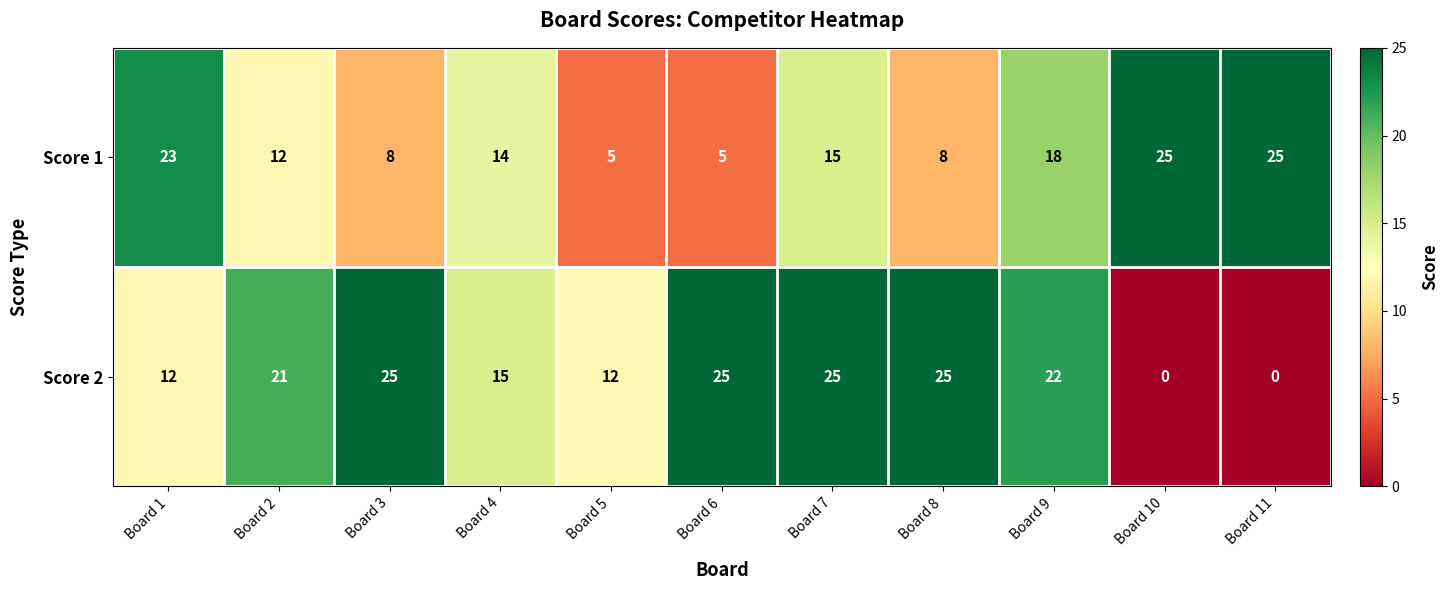

At which label is Score 1 closest to 15?

Board 7